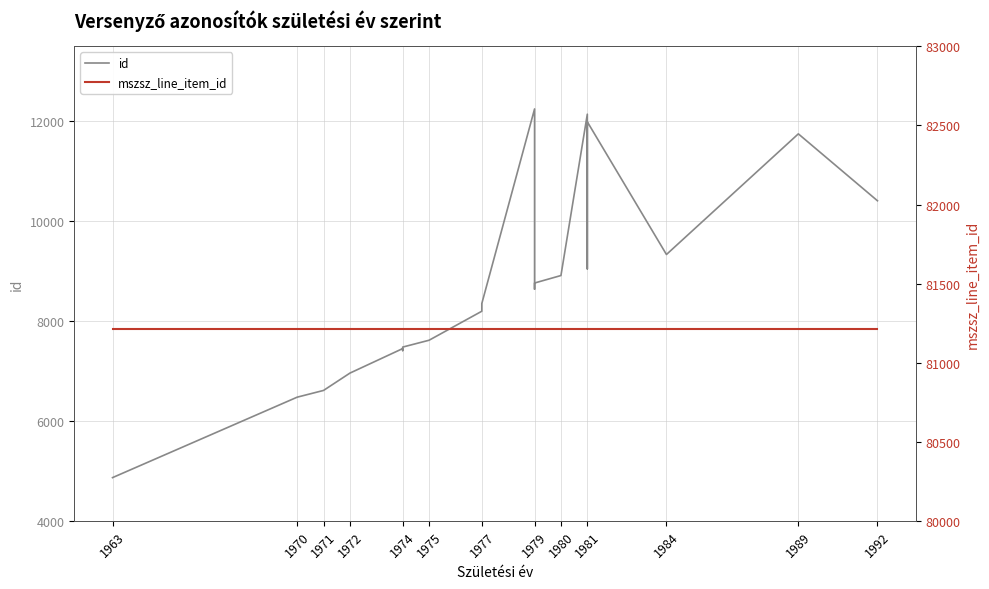

What is the highest value of the mszsz_line_item_id series?

81216